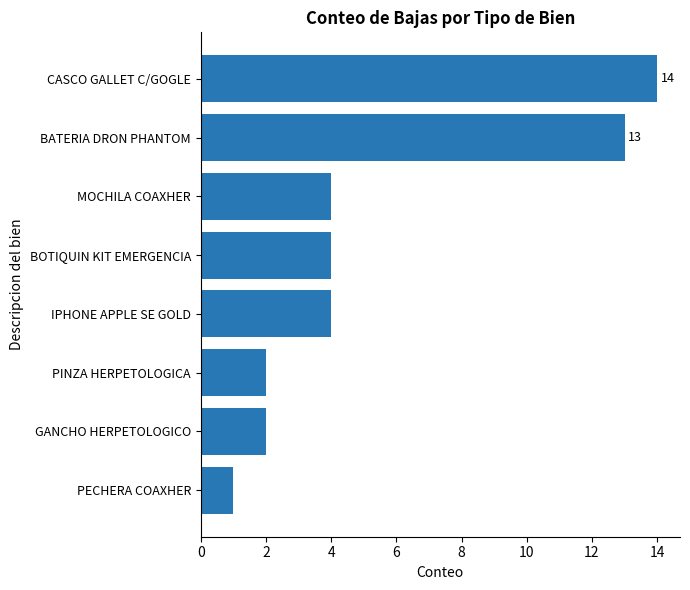

Count the number of data series in this chart.

1